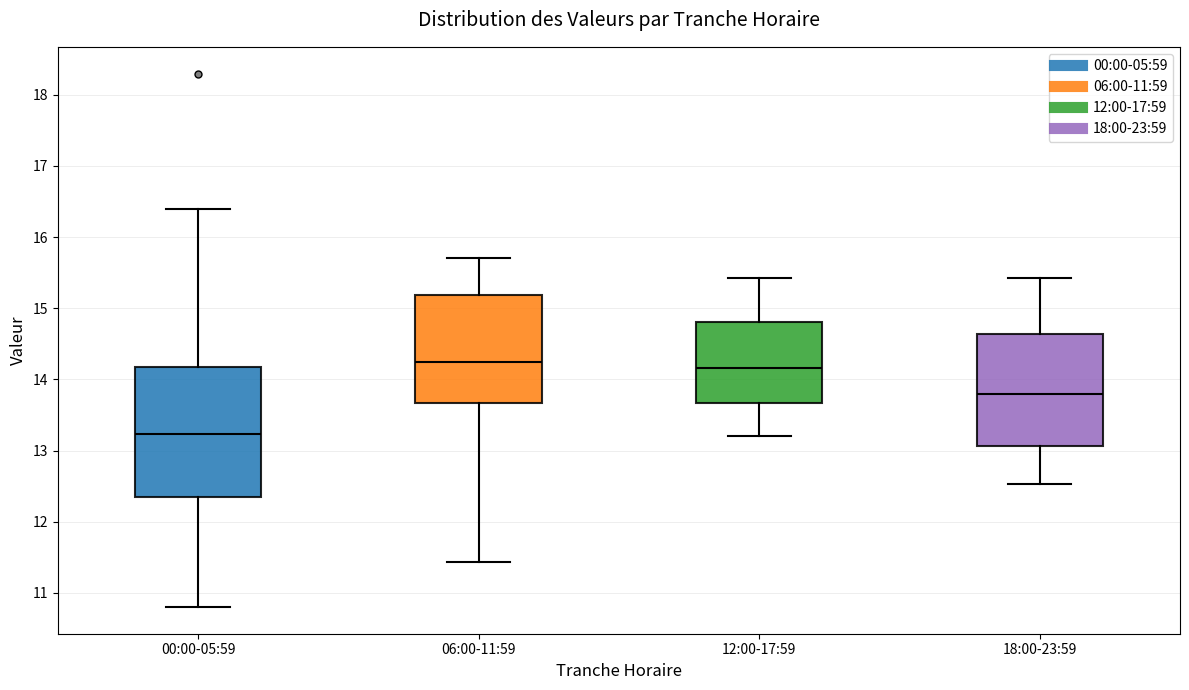

Which box has the lowest median line?

00:00-05:59